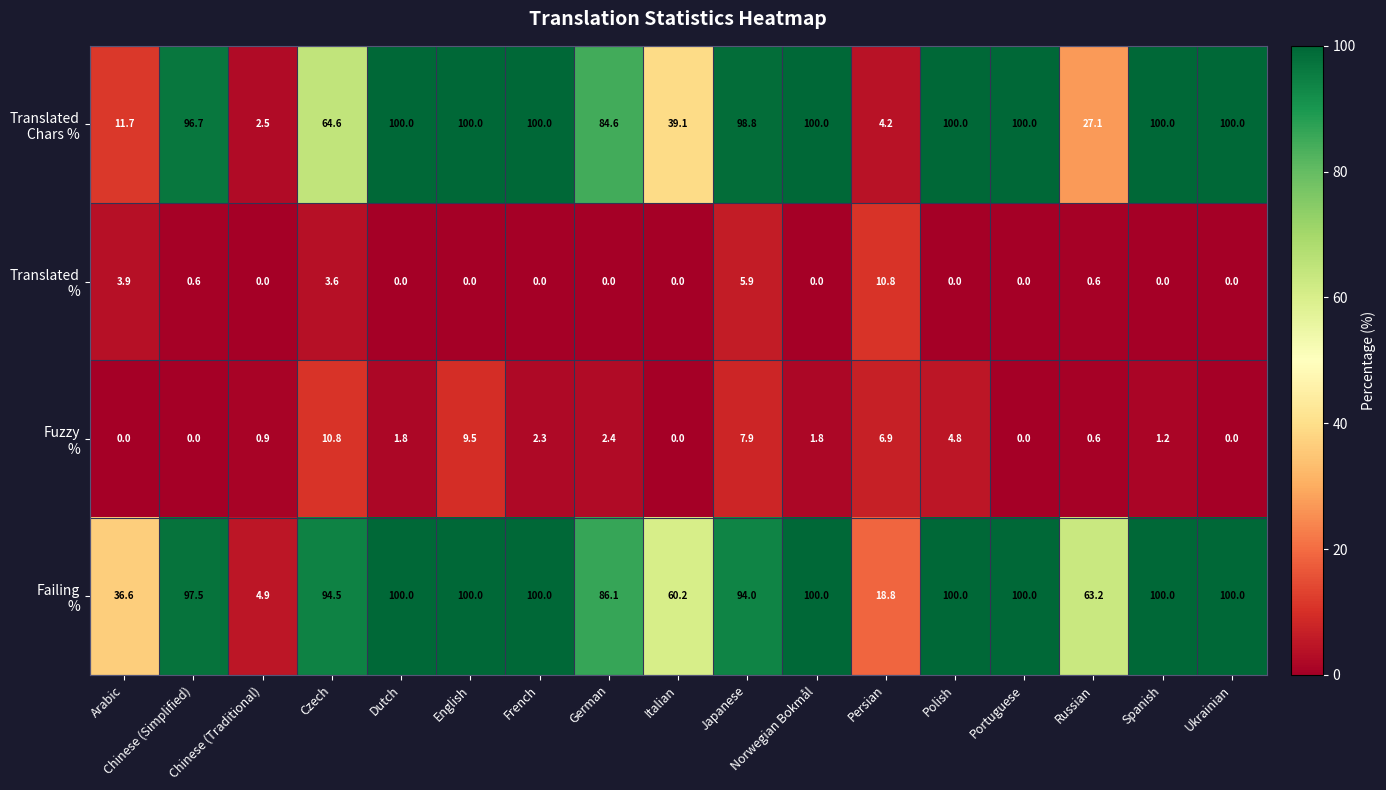

Count the number of data series in this chart.

4